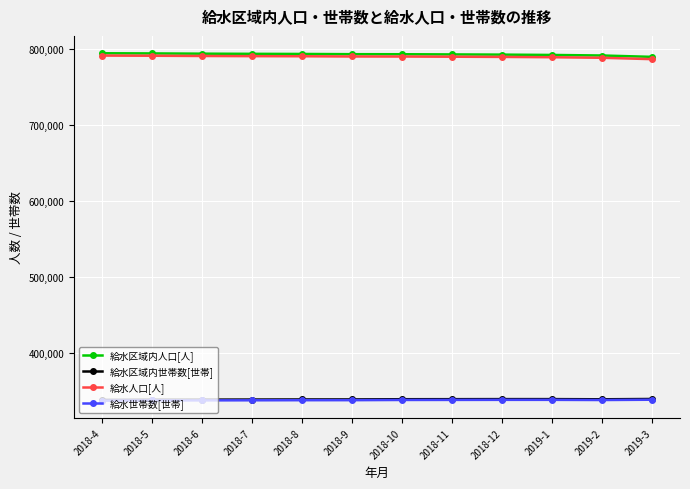

What is the minimum value shown in the chart?

336817